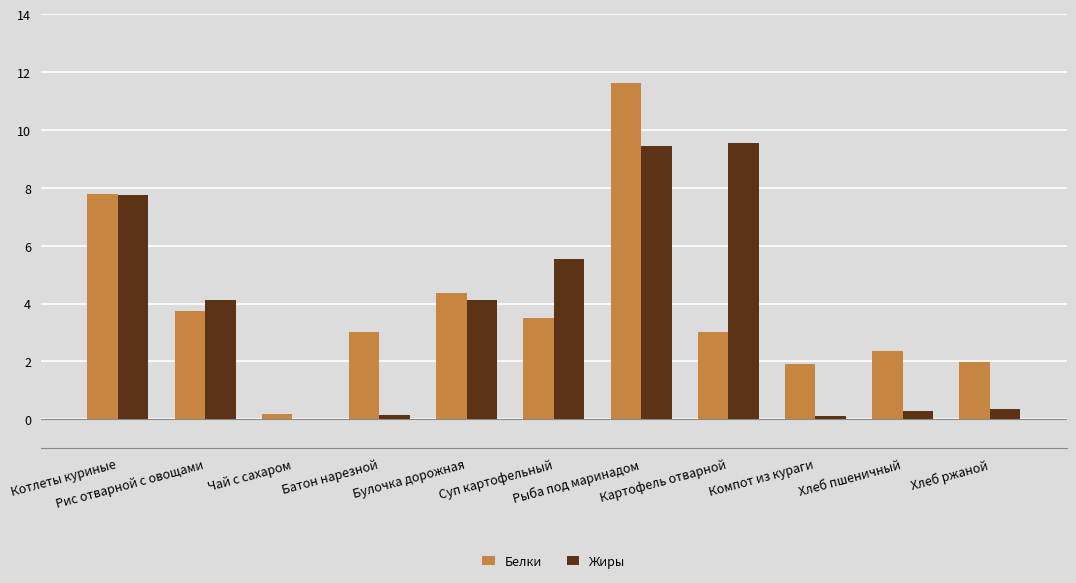

Count the number of categories in the chart.

11